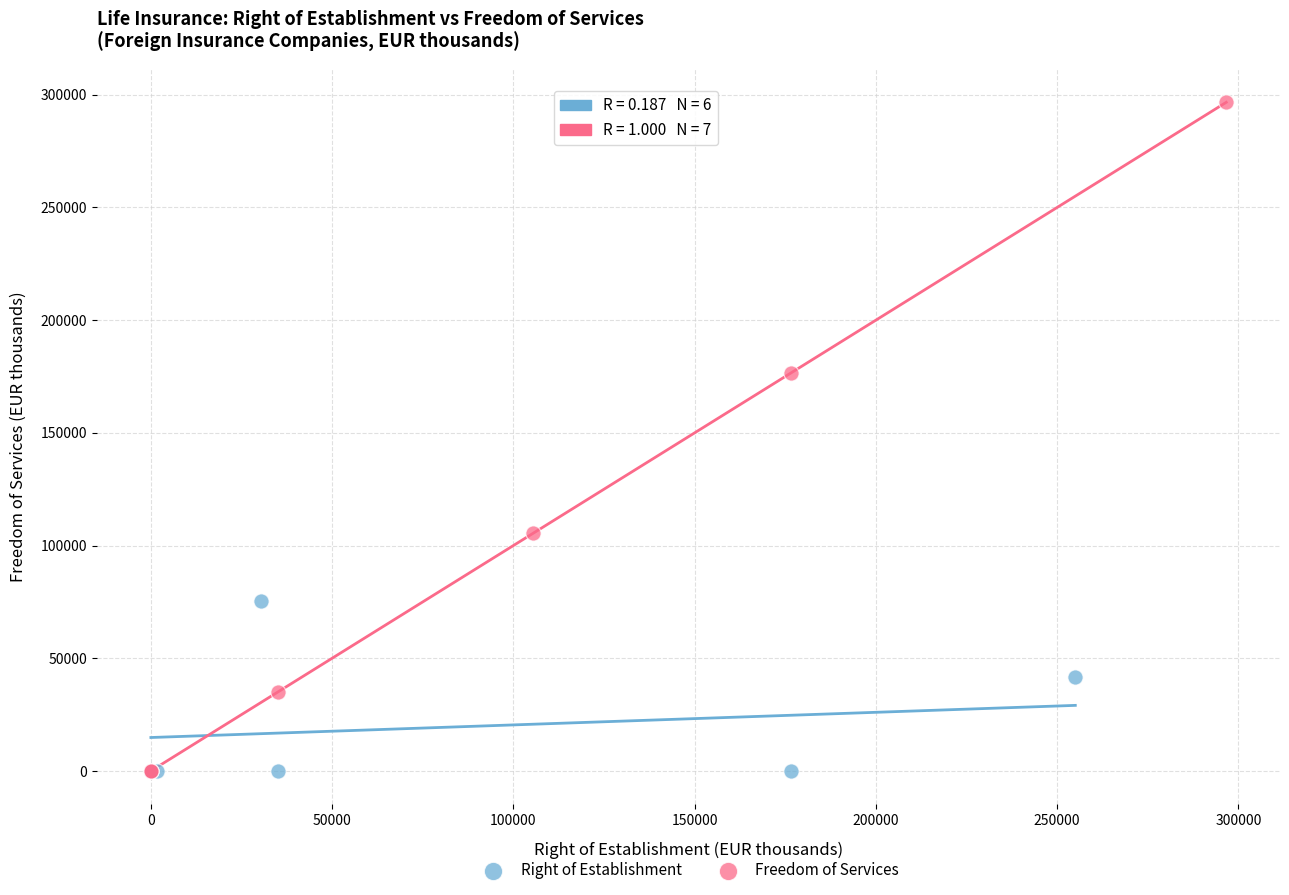

Which series contains the highest Y value?

Freedom of Services